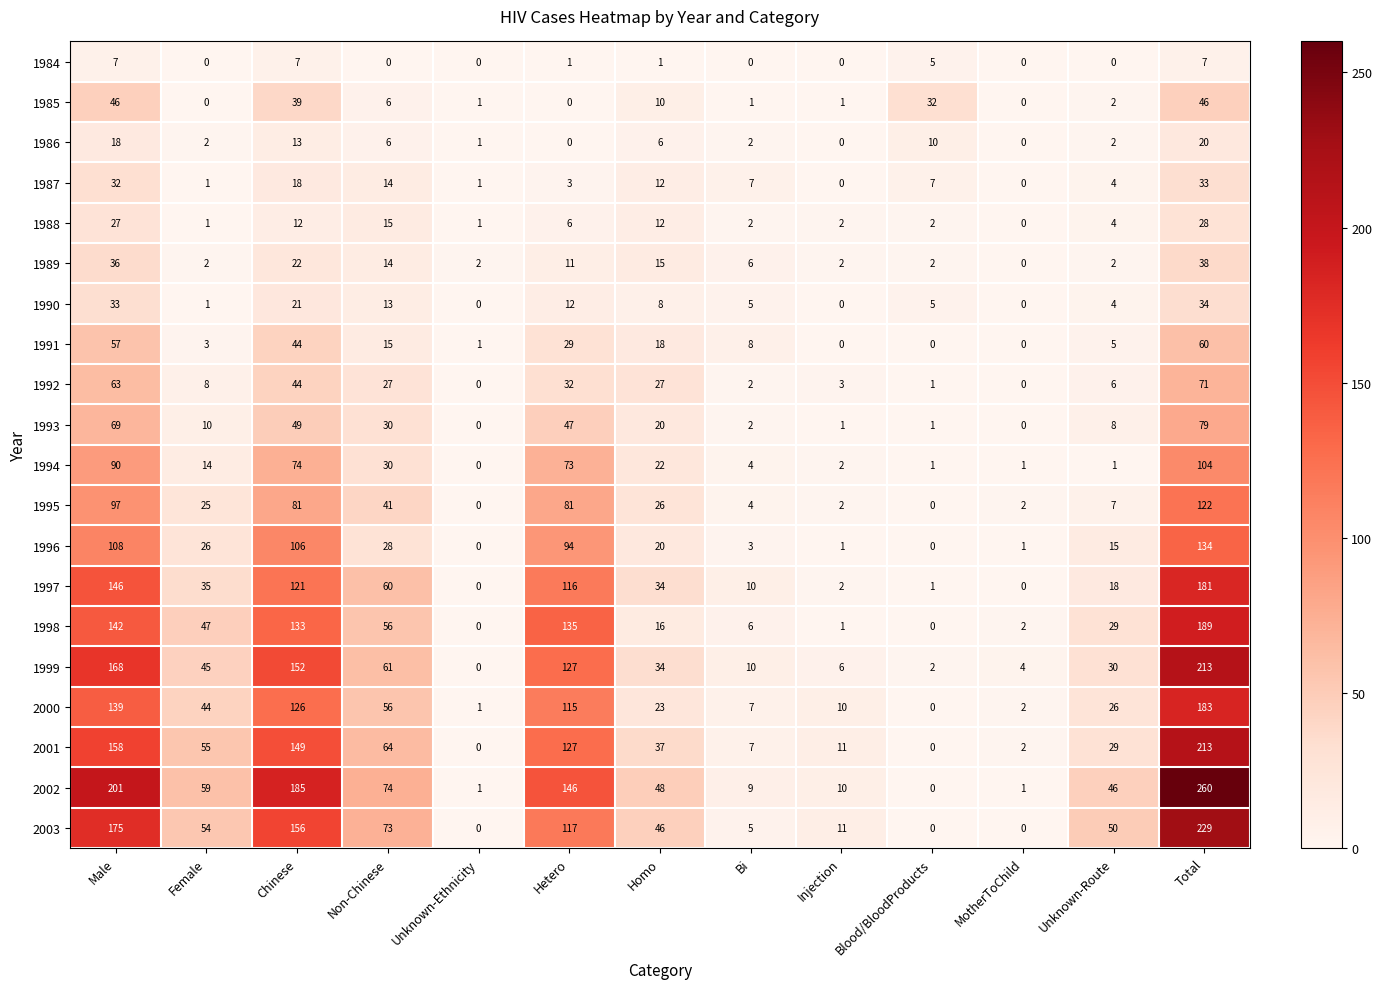

Is it true that 1998 equals 47 at Female?

True